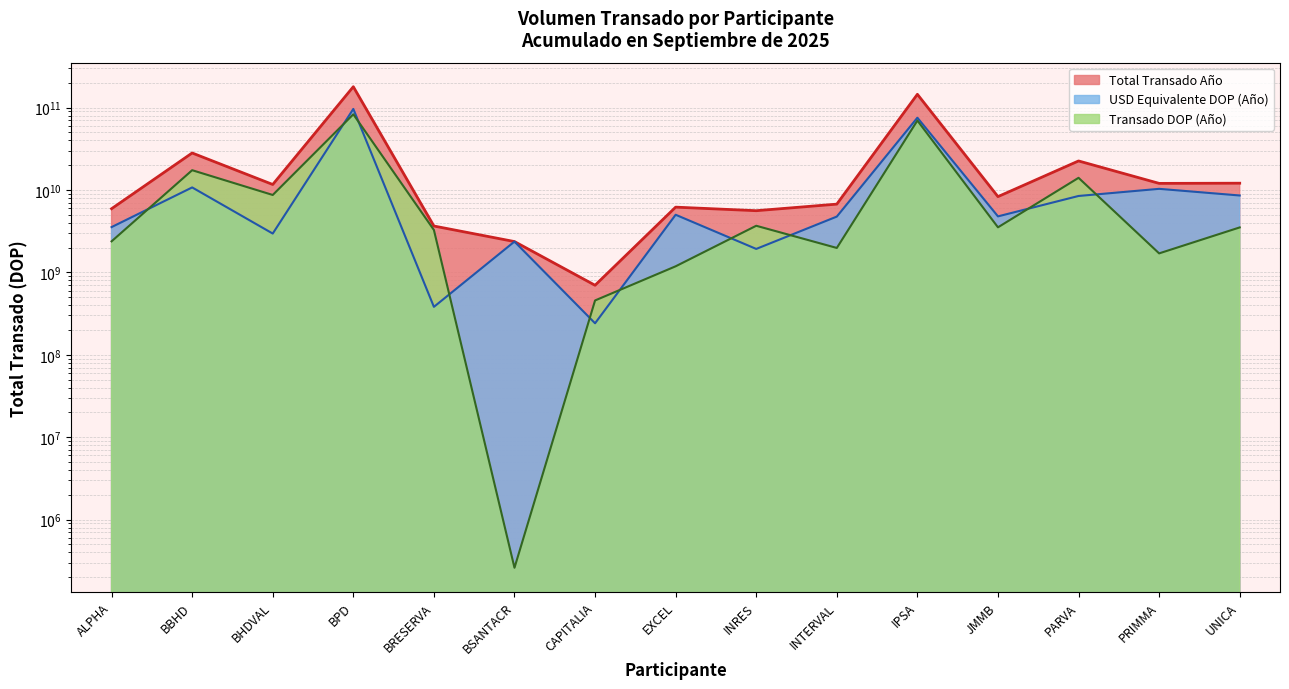

What is the sum of the USD Equivalente DOP (Año) values at JMMB and BBHD?

15522162853.6